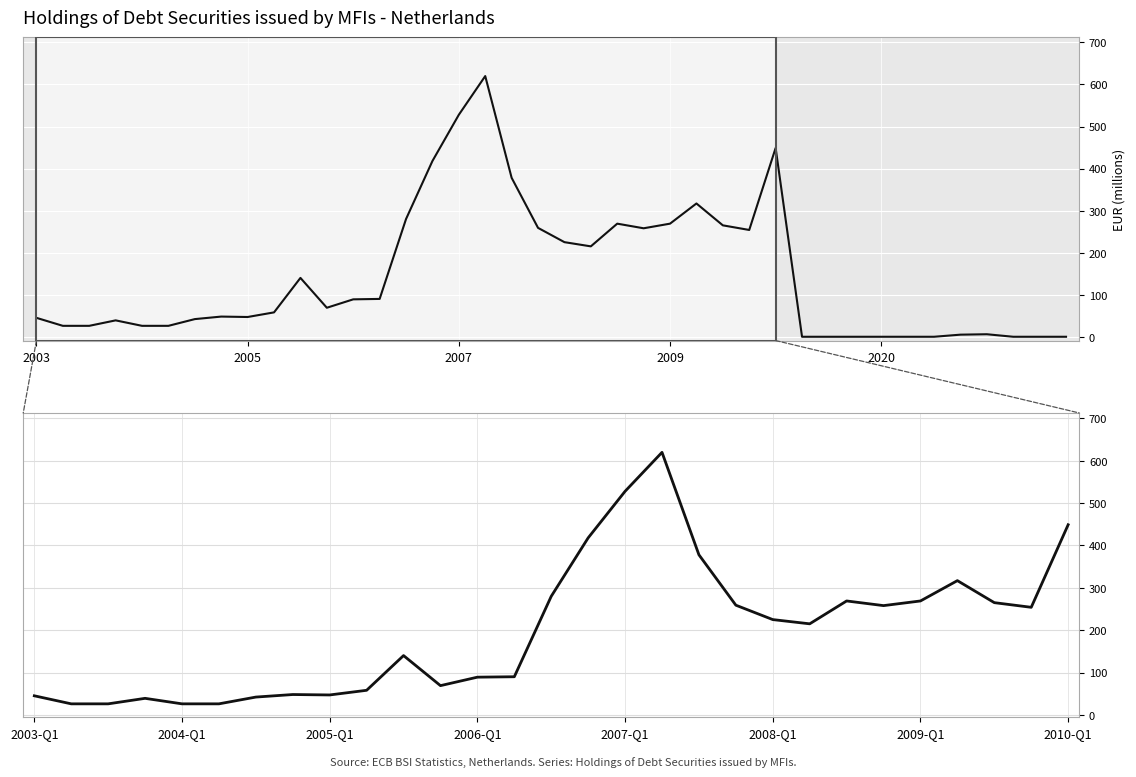

True or false: the data has more than 0 interior local peaks.

True